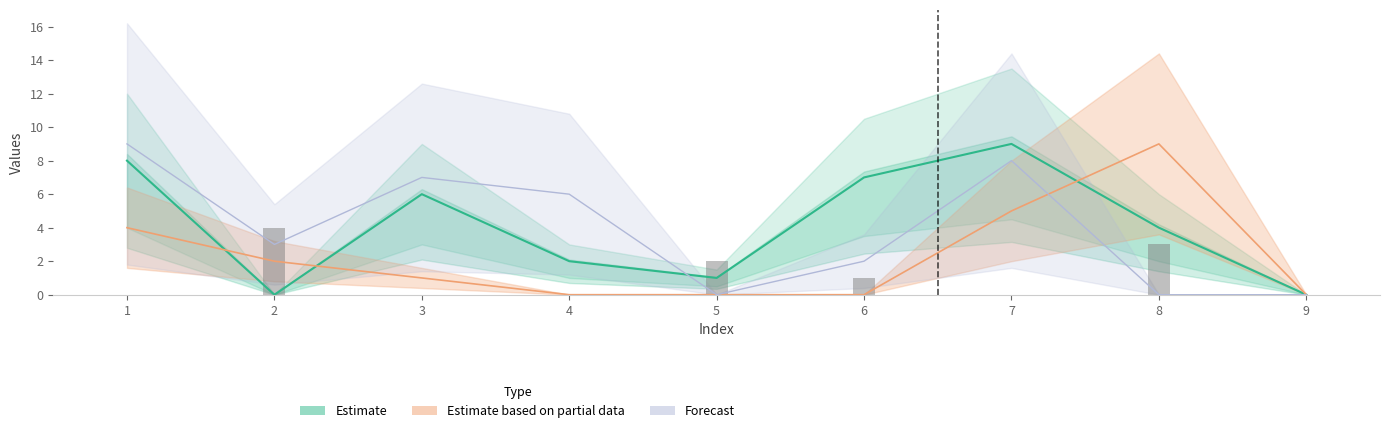

The value of col_4 at 8 is 6. True or false?

False